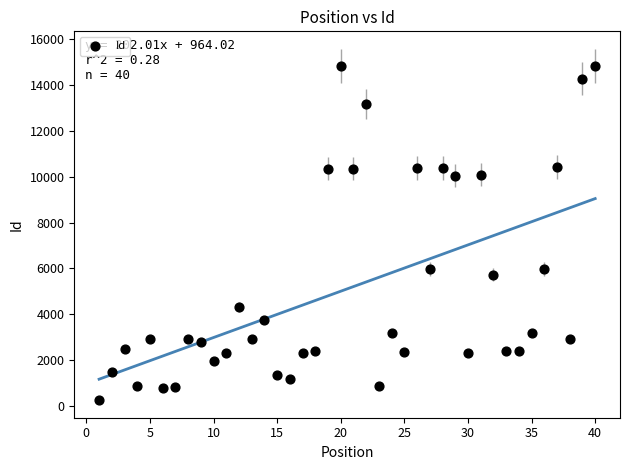

What is the range of Y values (max minus min)?

14567